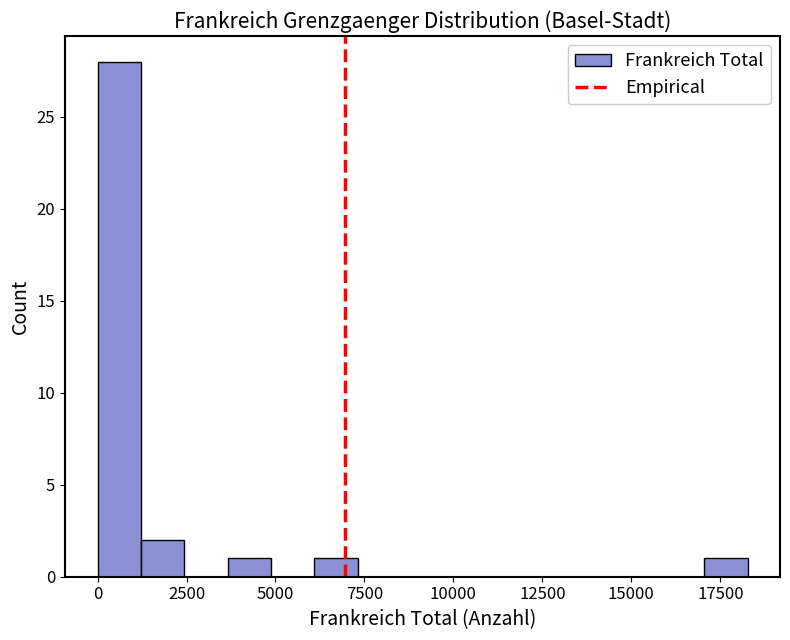

Around what value on the x-axis is the tallest bar? Give the approximate position of its centre, as read against the axis.

500